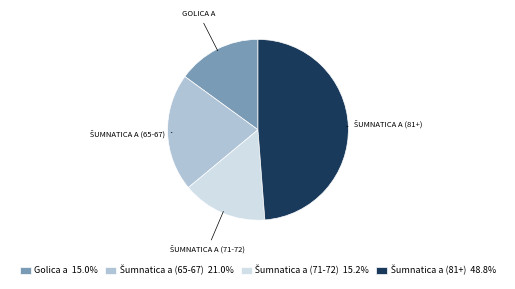

Does any single category account for the majority?

No